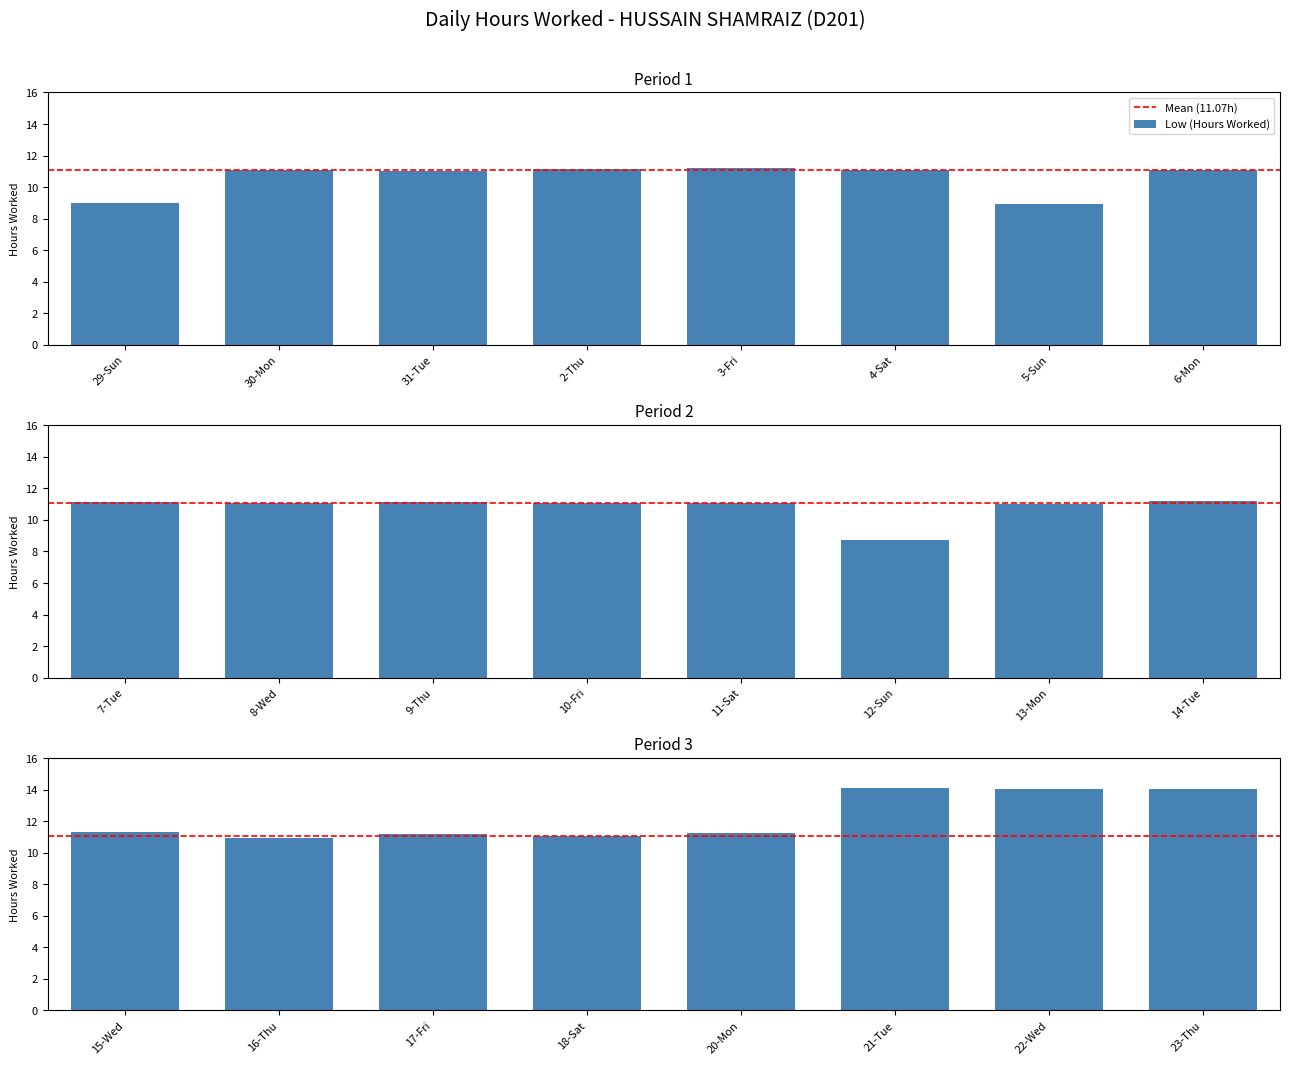

At which label does the data first exceed 11?

30-Mon